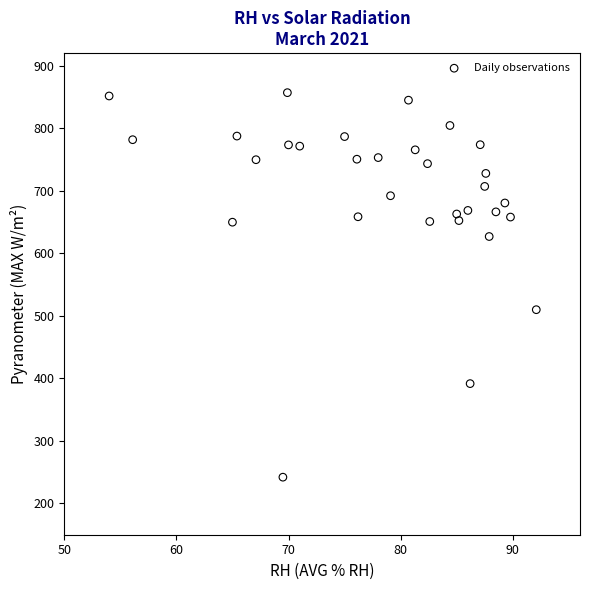

What is the range of Y values (max minus min)?

614.8